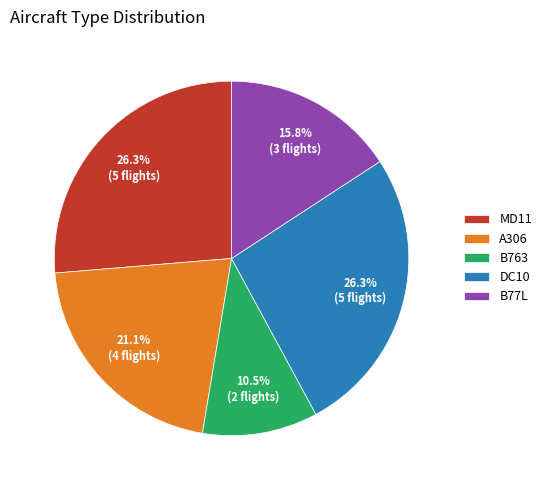

Which category has the smallest portion of the pie?

B763